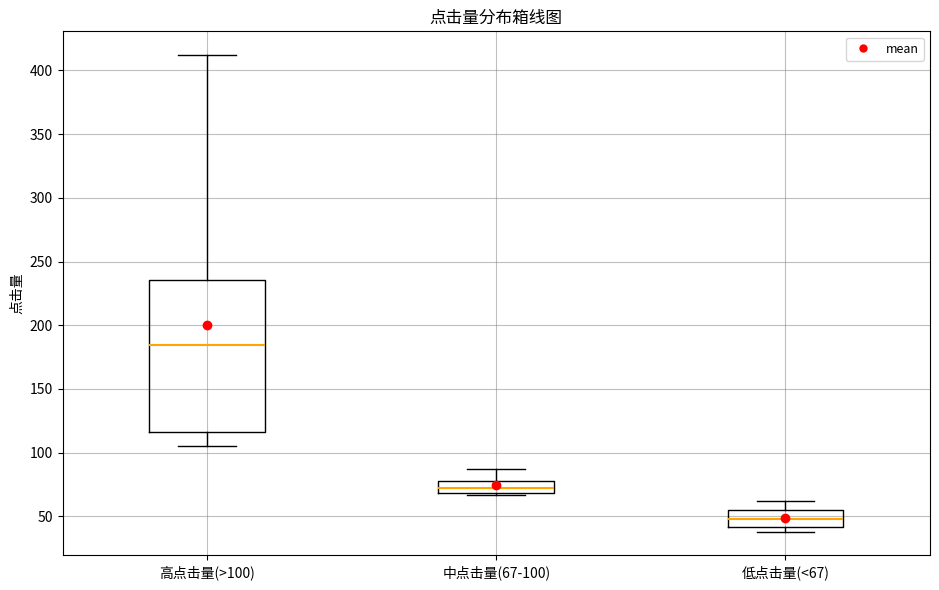

Reading left to right, read every box against the y-axis: the position of its median line, the range the box covers, and the ends of its whiskers. The values are not printed on the chart, so give them approximately, as read against the axis.

高点击量(>100): median 185, box 115 to 235, whiskers 105 to 410
中点击量(67-100): median 70 (inside the box), box 70 to 80, whiskers 65 to 85
低点击量(<67): median 50, box 40 to 55, whiskers 40 (just below the box's lower edge) to 60